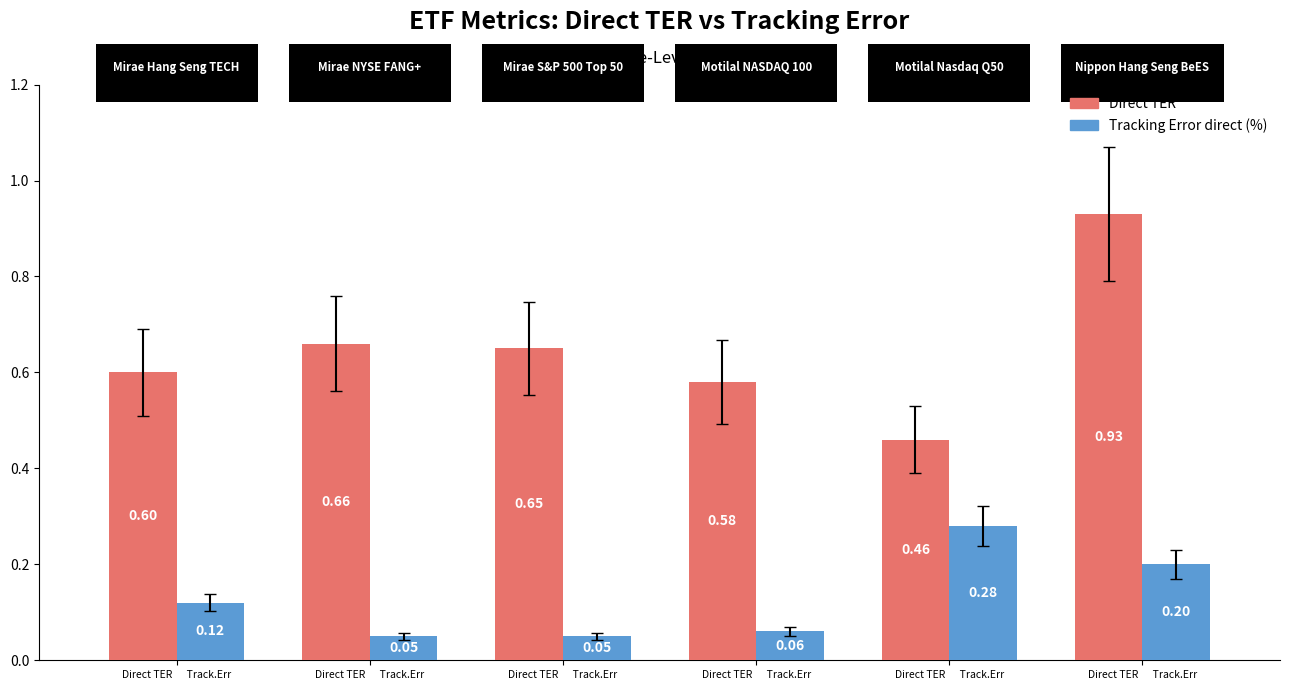

Which series has the widest spread of values?

Direct TER